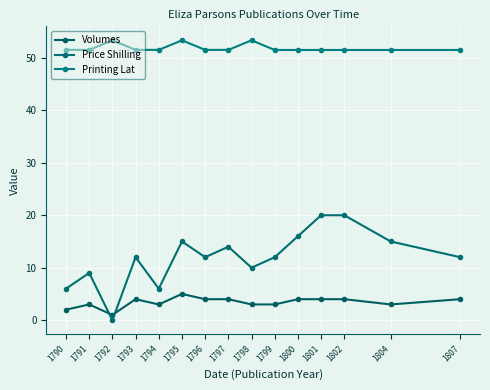

Where is Printing Lat nearest to the value 52?

1790